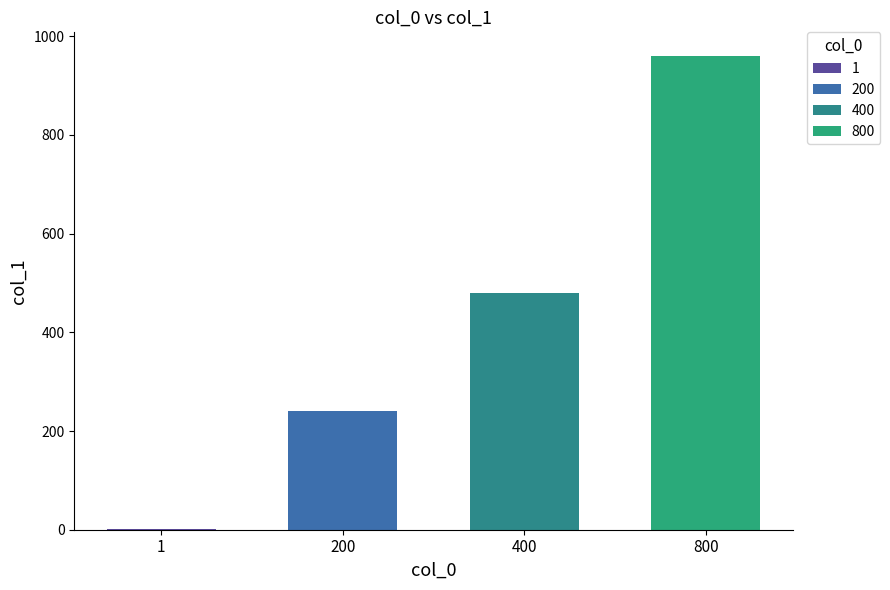

Read the value at 400.

480.0